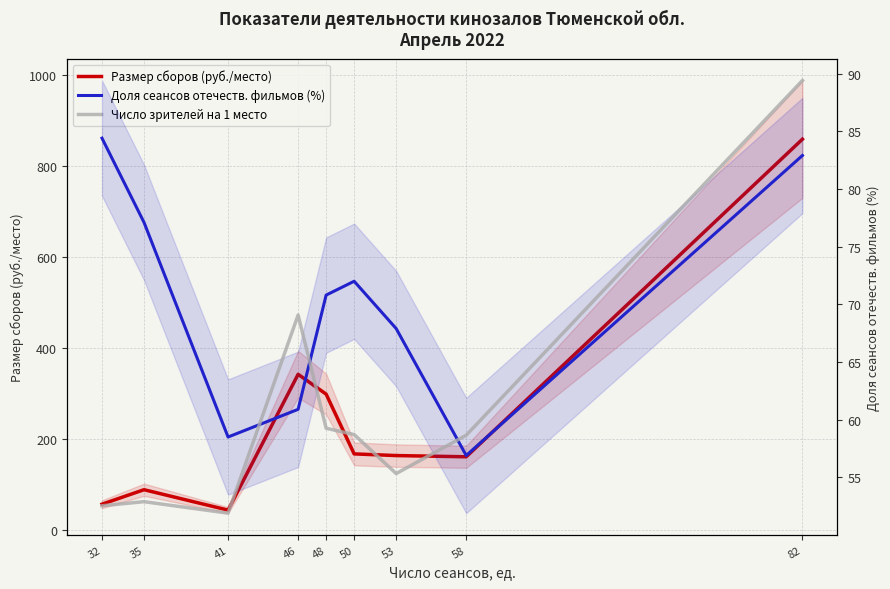

What is the smallest value displayed?

0.4